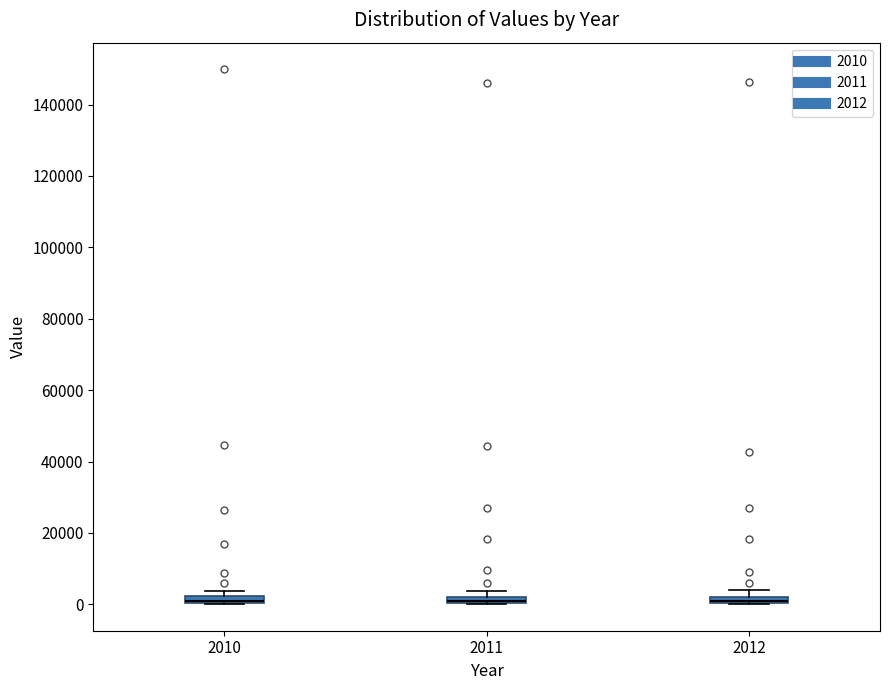

Where is the upper edge of the box at x = 2012 on the y-axis? The values are not printed on the chart, so give them approximately, as read against the axis.

2000